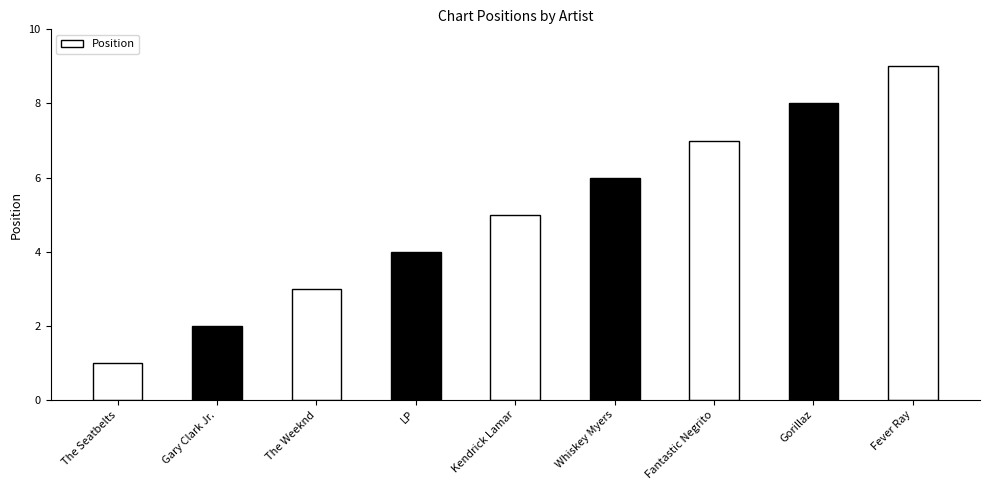

How many values are between 3 and 7?

5